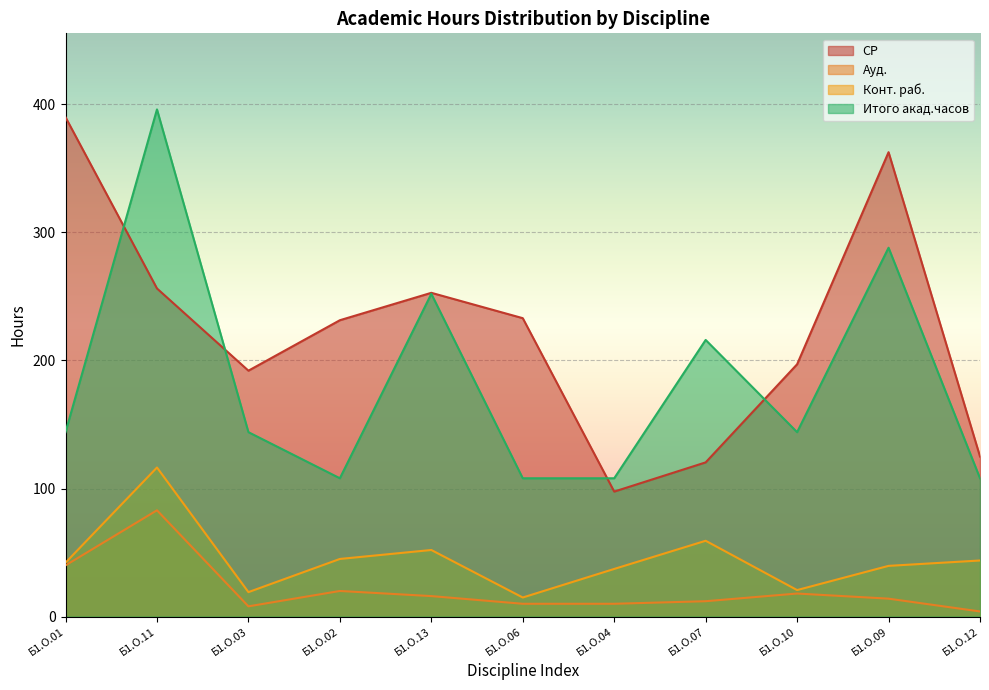

Which label corresponds to the smallest value in the chart?

Б1.О.12